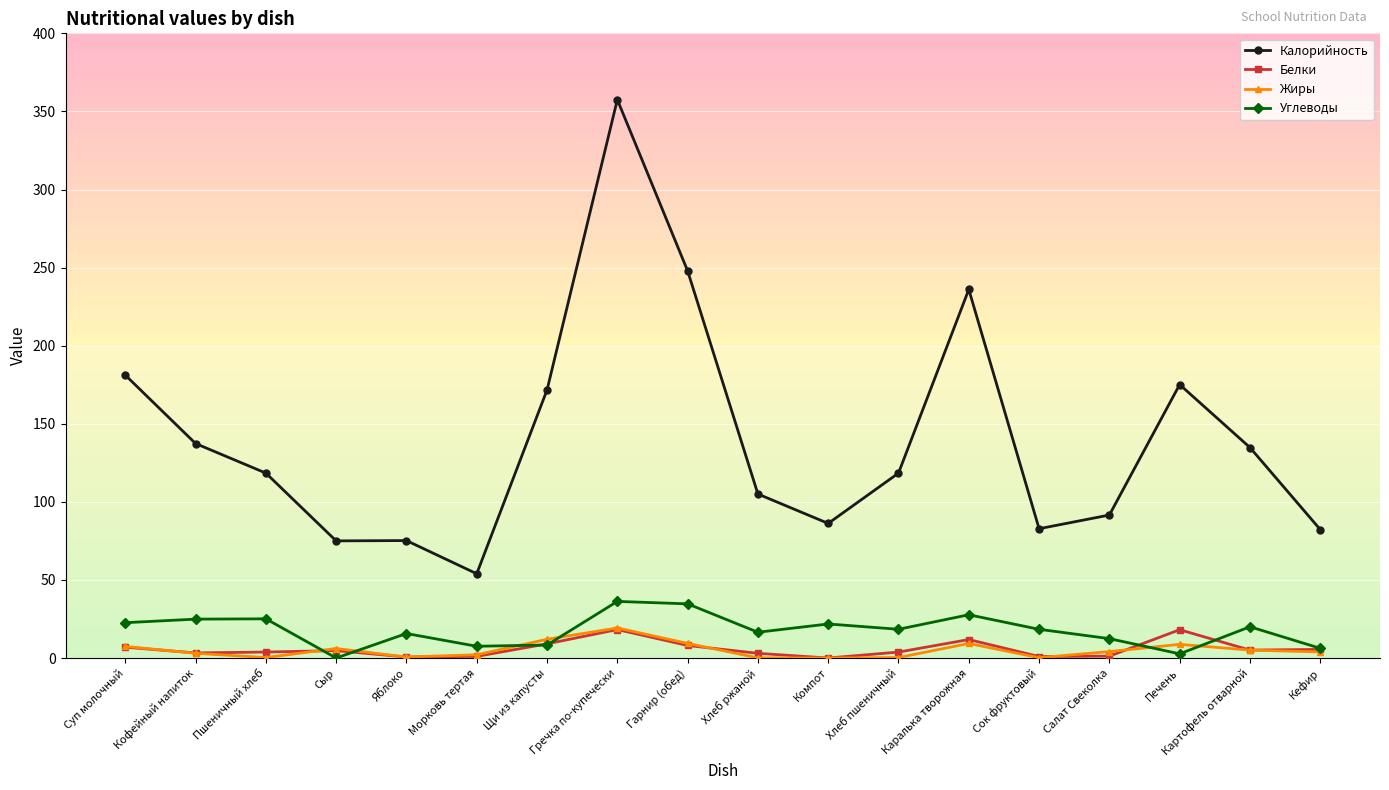

True or false: Жиры and Калорийность intersect in this chart.

False